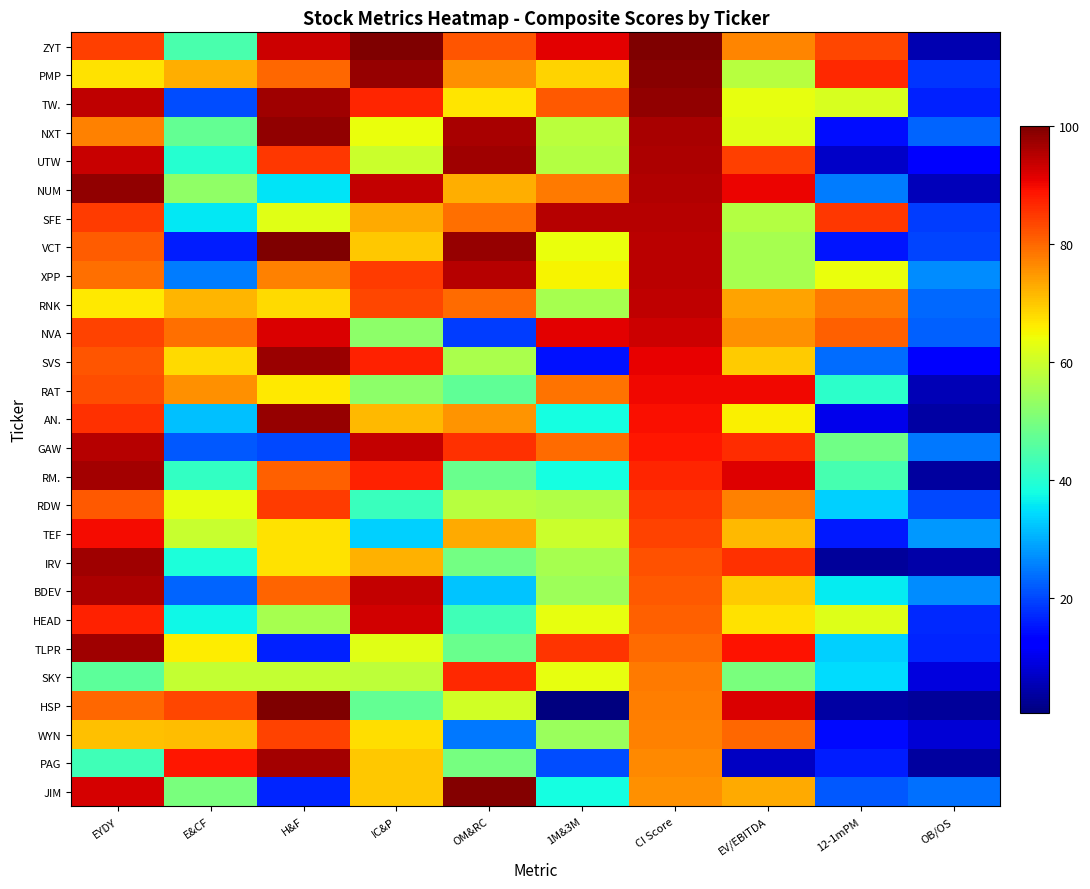

How many distinct data groups are displayed?

27